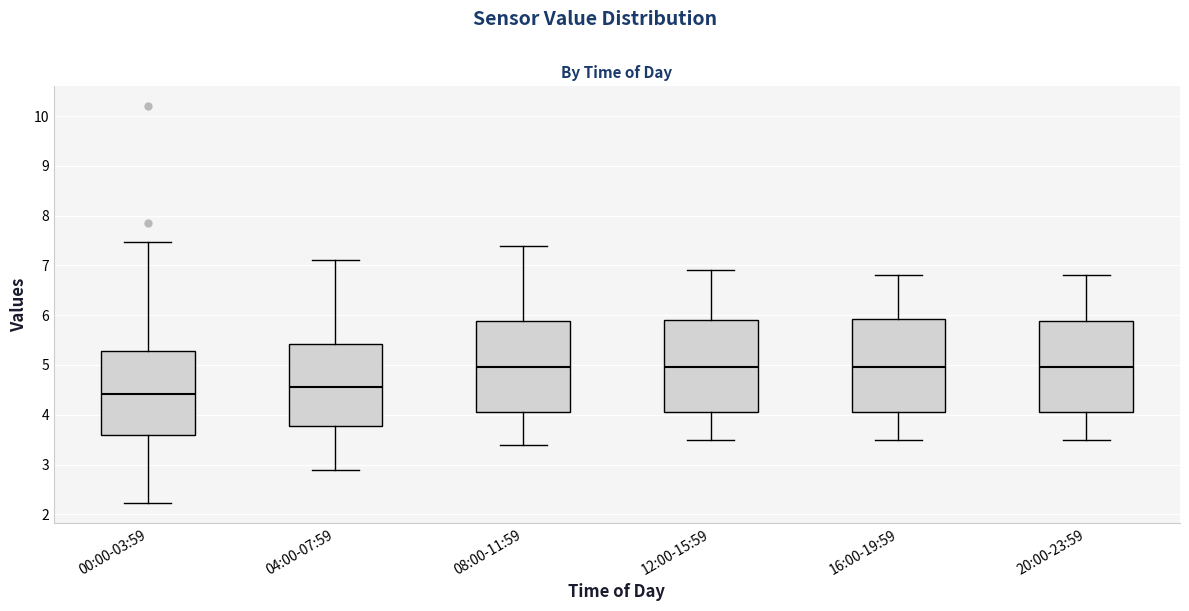

Where is the upper edge of the box for 20:00-23:59 on the y-axis? The values are not printed on the chart, so give them approximately, as read against the axis.

5.9